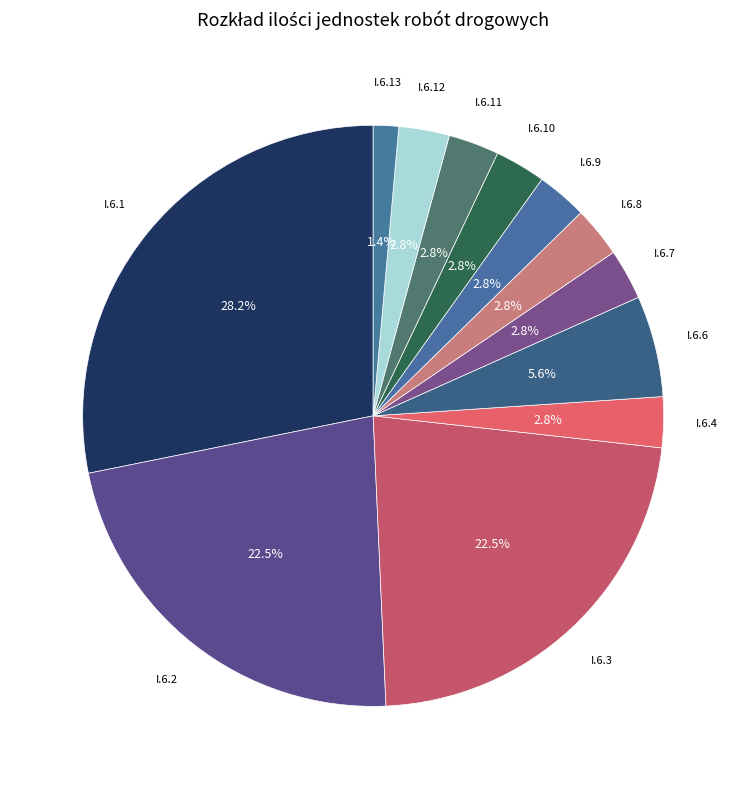

What is the smallest slice in the pie chart?

I.6.13